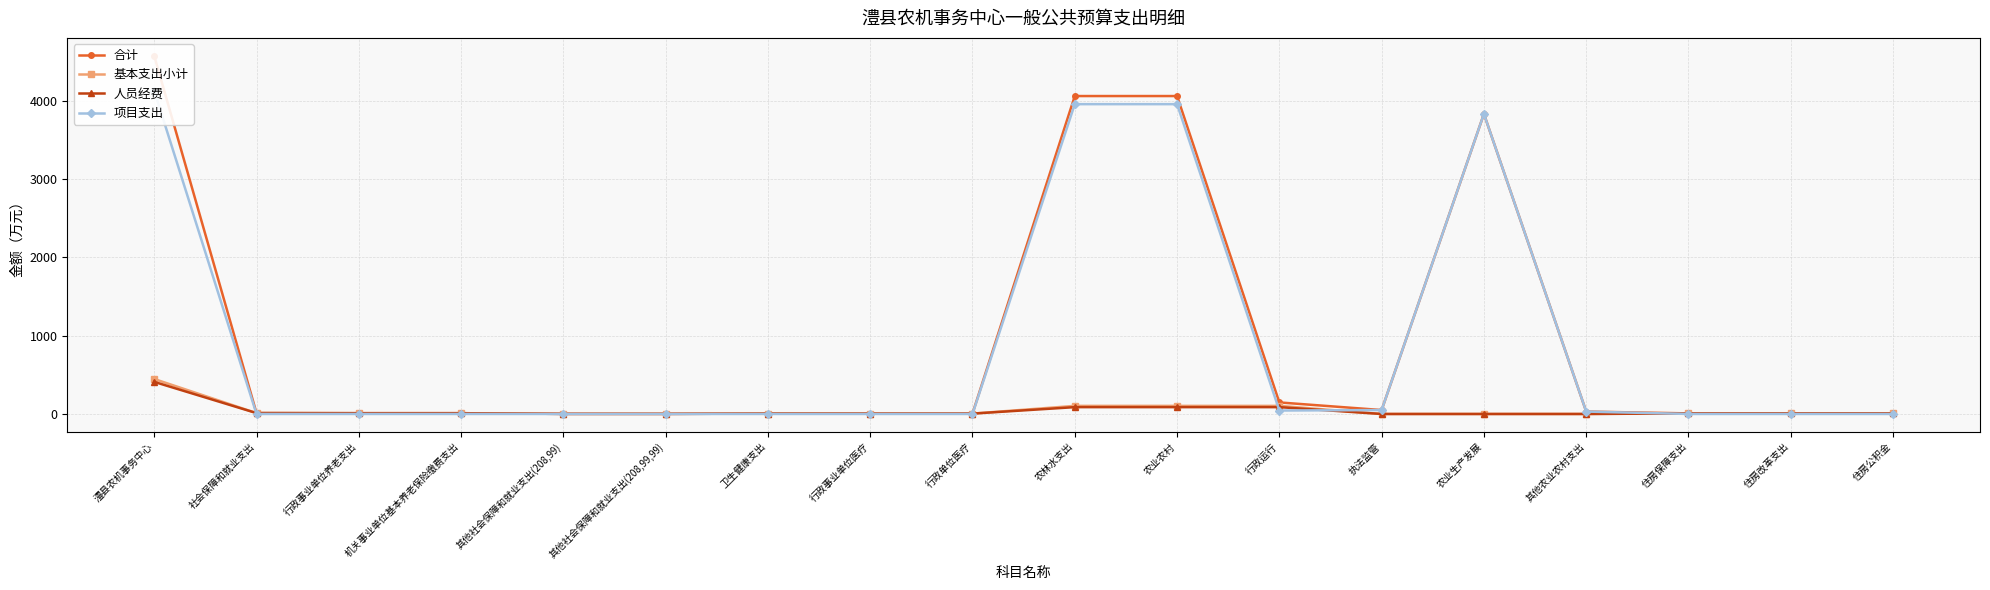

At which category is the sum across all series the highest?

澧县农机事务中心